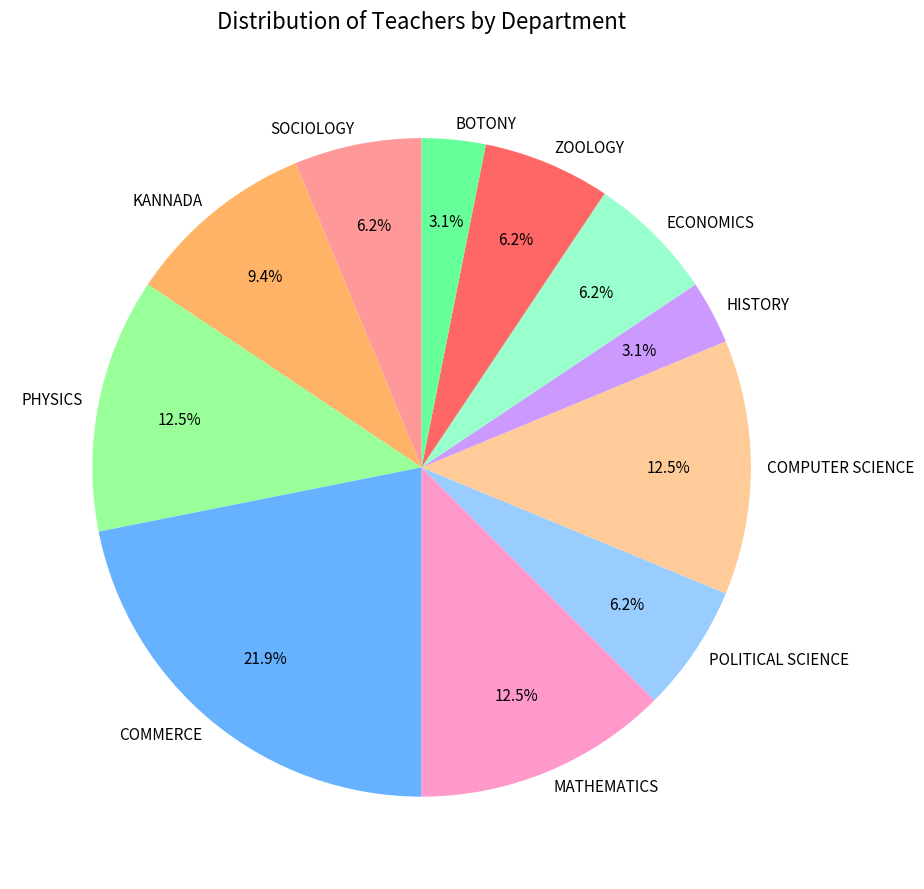

Between MATHEMATICS and HISTORY, which is larger?

MATHEMATICS